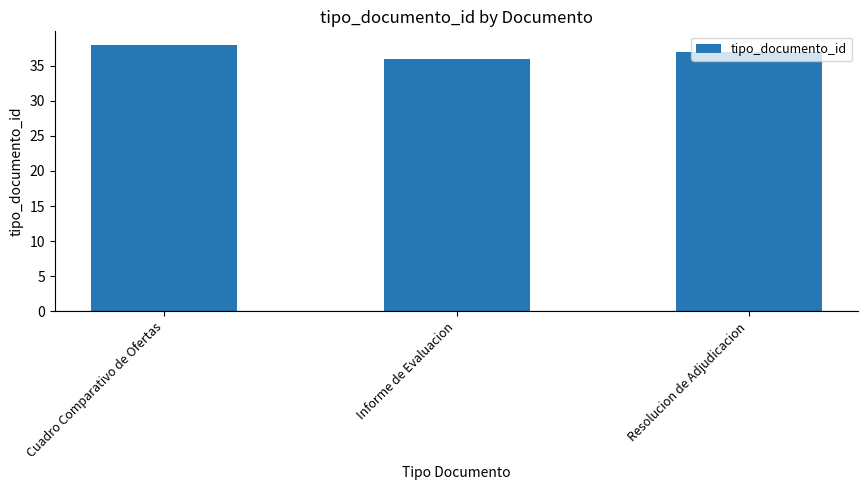

What is the value of the 2nd bar from the left?

36